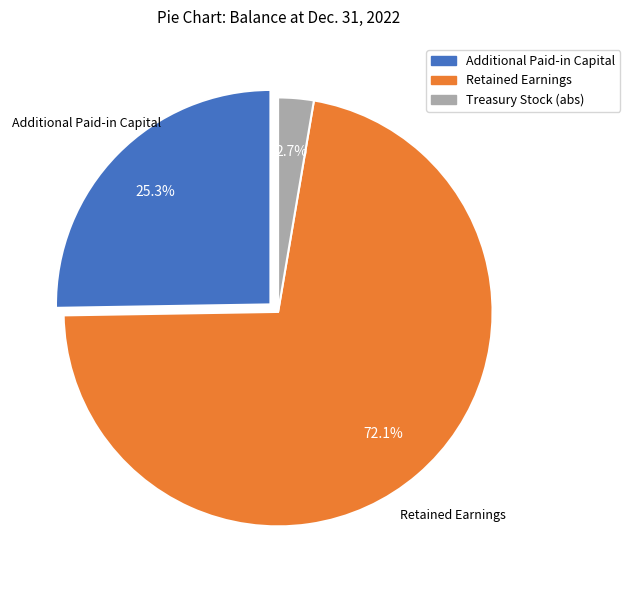

Count the number of slices in the pie.

3